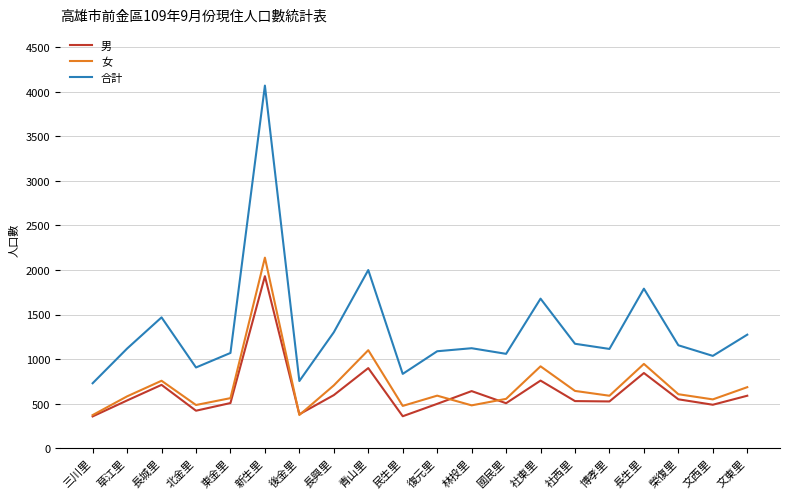

How many values in the 女 series are below 590?

10